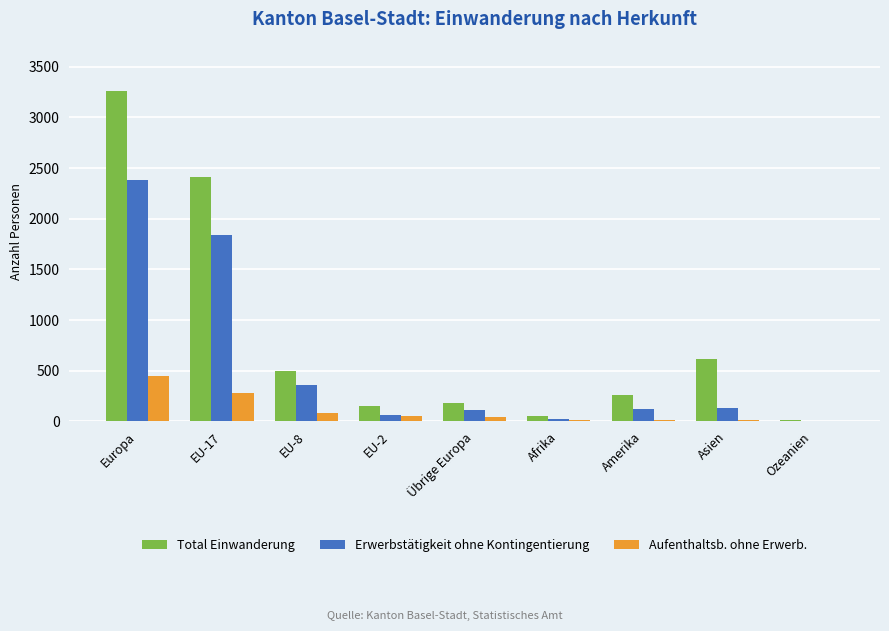

Which series has the widest spread of values?

Total Einwanderung